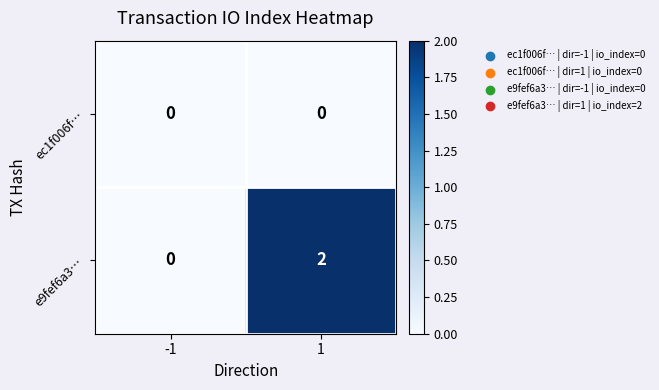

The value of e9fef6a3… at 1 is 2. True or false?

True